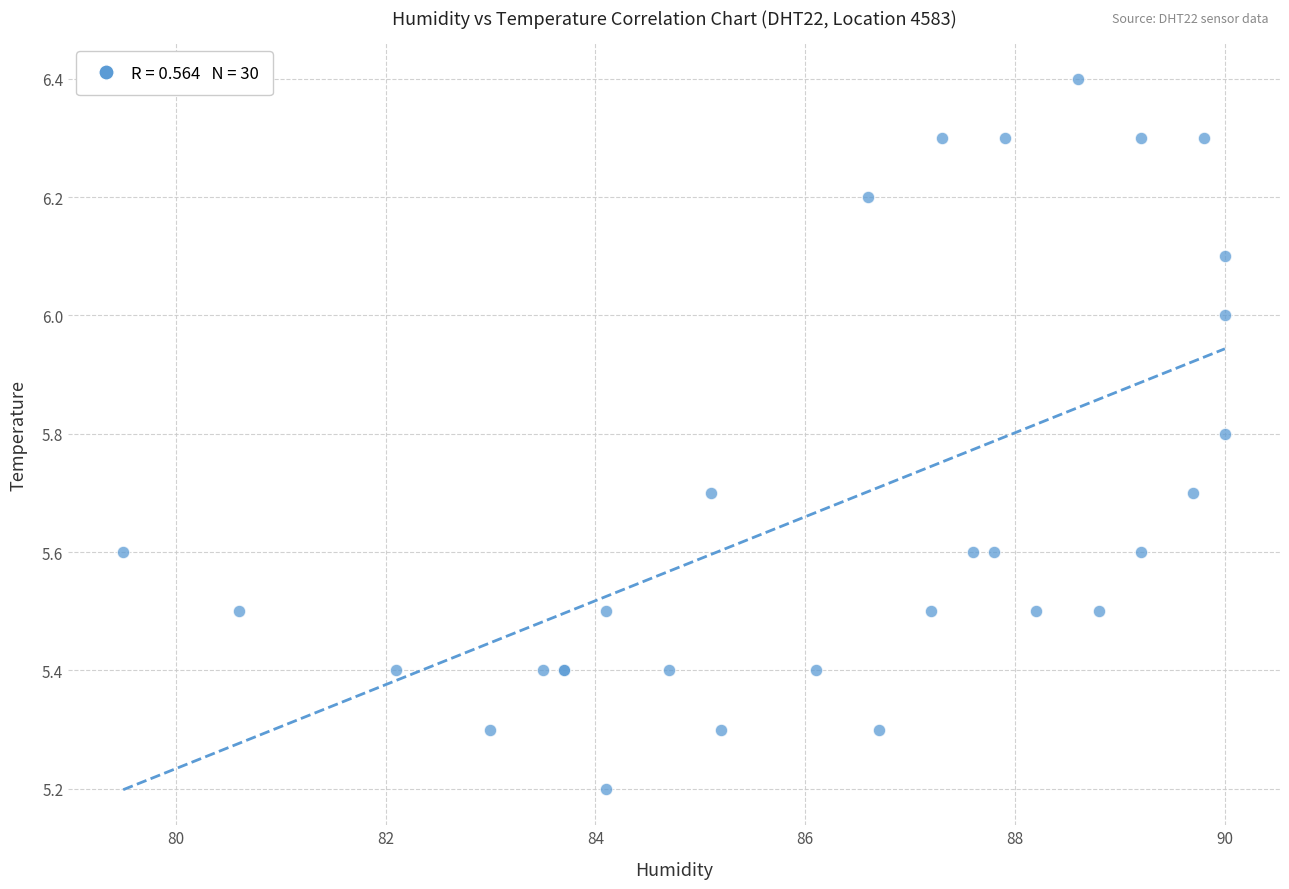

What Y value in the scatter plot is closest to 5?

5.2